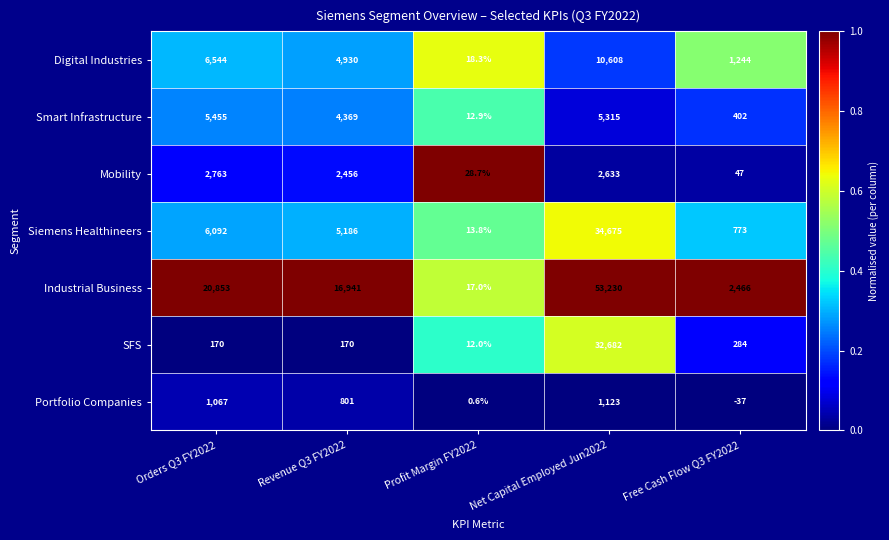

What is the maximum value shown in the chart?

53230.0